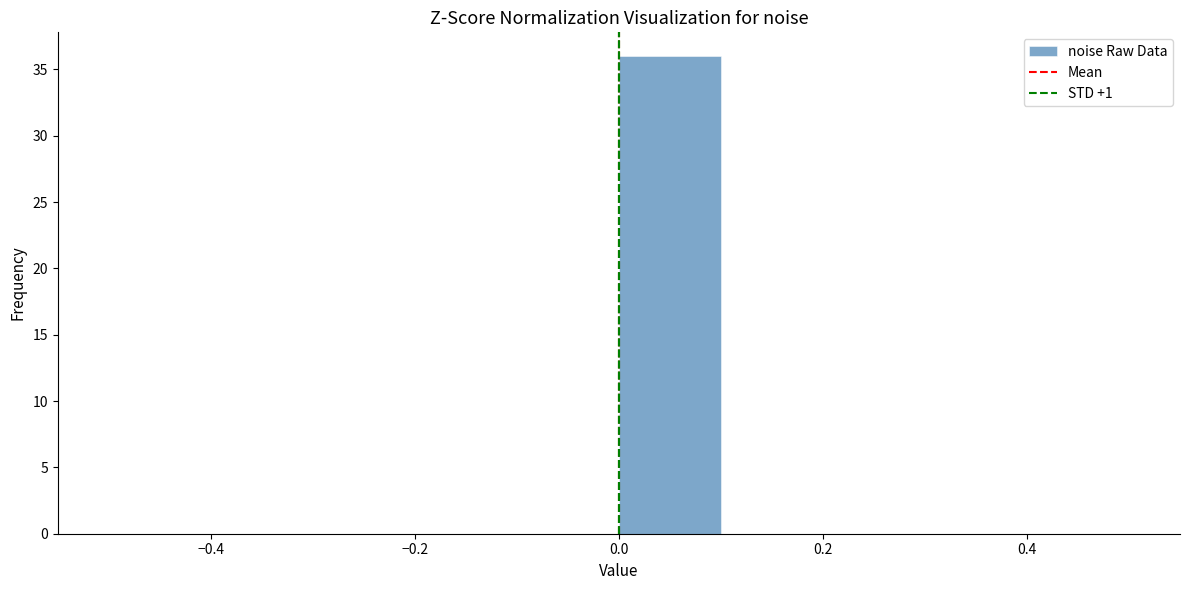

Reading left to right, list every bar in this chart as the range it spans on the x-axis followed by its height. The values are not printed on the chart, so give them approximately, as read against the axis.

-0.5 to -0.4: 0
-0.4 to -0.3: 0
-0.3 to -0.2: 0
-0.2 to -0.1: 0
-0.1 to 0.0: 0
0.0 to 0.1: 36
0.1 to 0.2: 0
0.2 to 0.3: 0
0.3 to 0.4: 0
0.4 to 0.5: 0